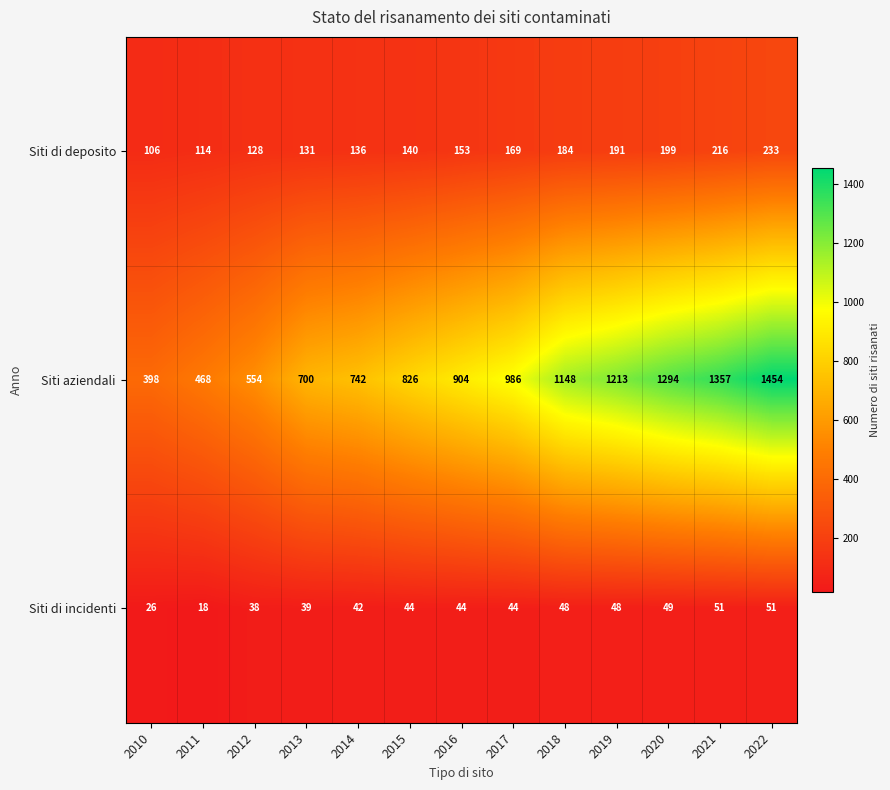

What is the sum of the Siti di incidenti values at 2016 and 2015?

88